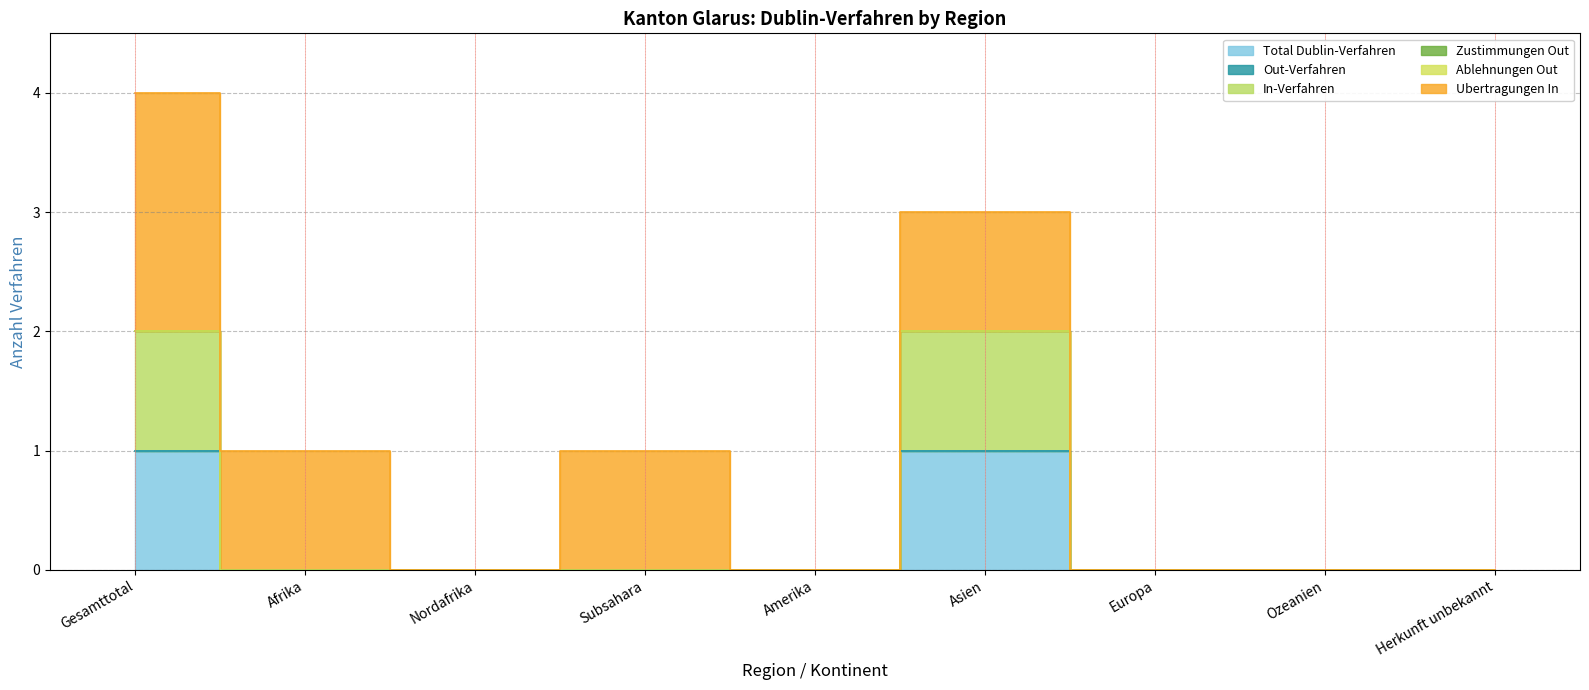

What is the difference between the maximum and minimum values in the Ubertragungen In series?

2